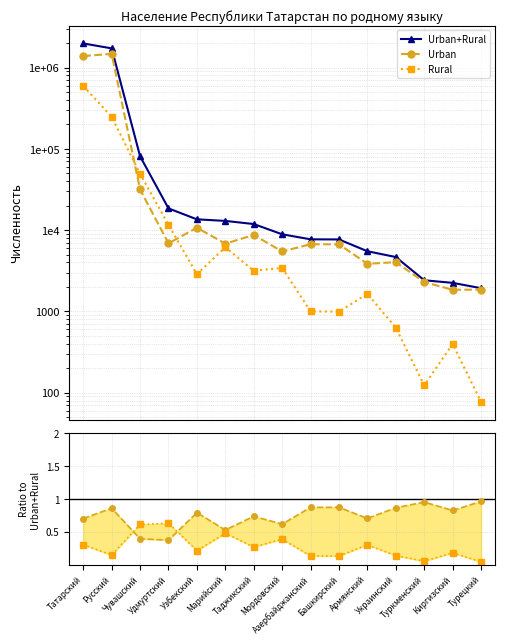

What is the label of the 2nd point from the right?

Киргизский